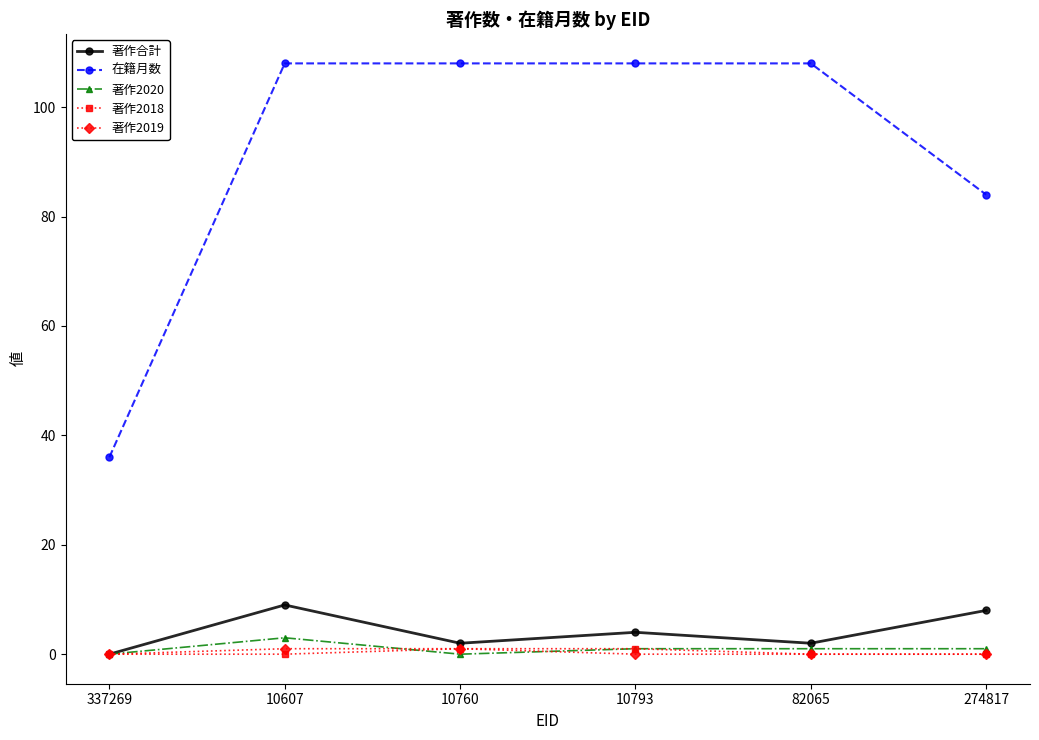

True or false: 著作2020 and 在籍月数 cross at least once.

False